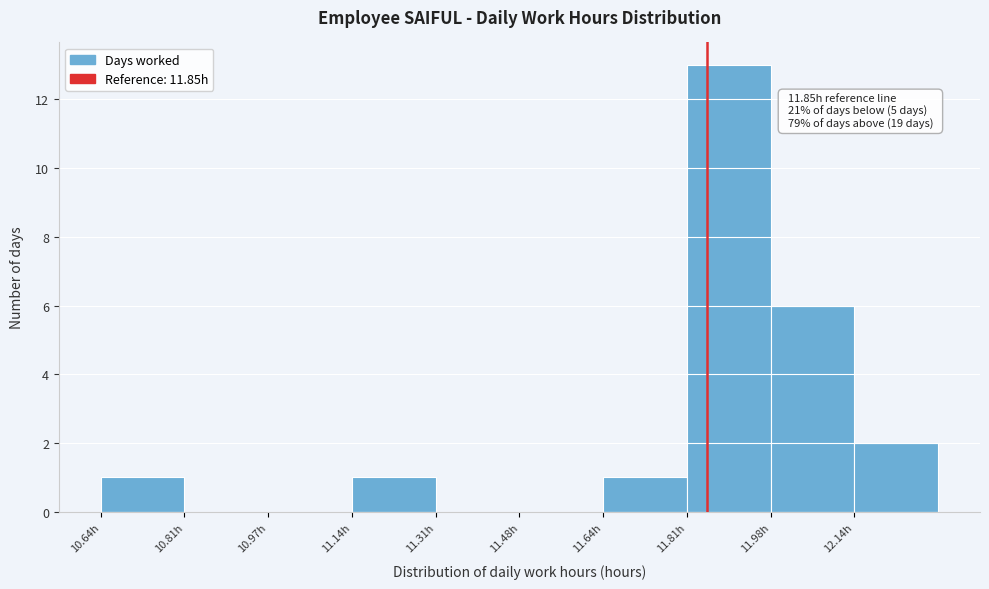

Which range on the x-axis has the tallest bar?

11.80 to 11.98